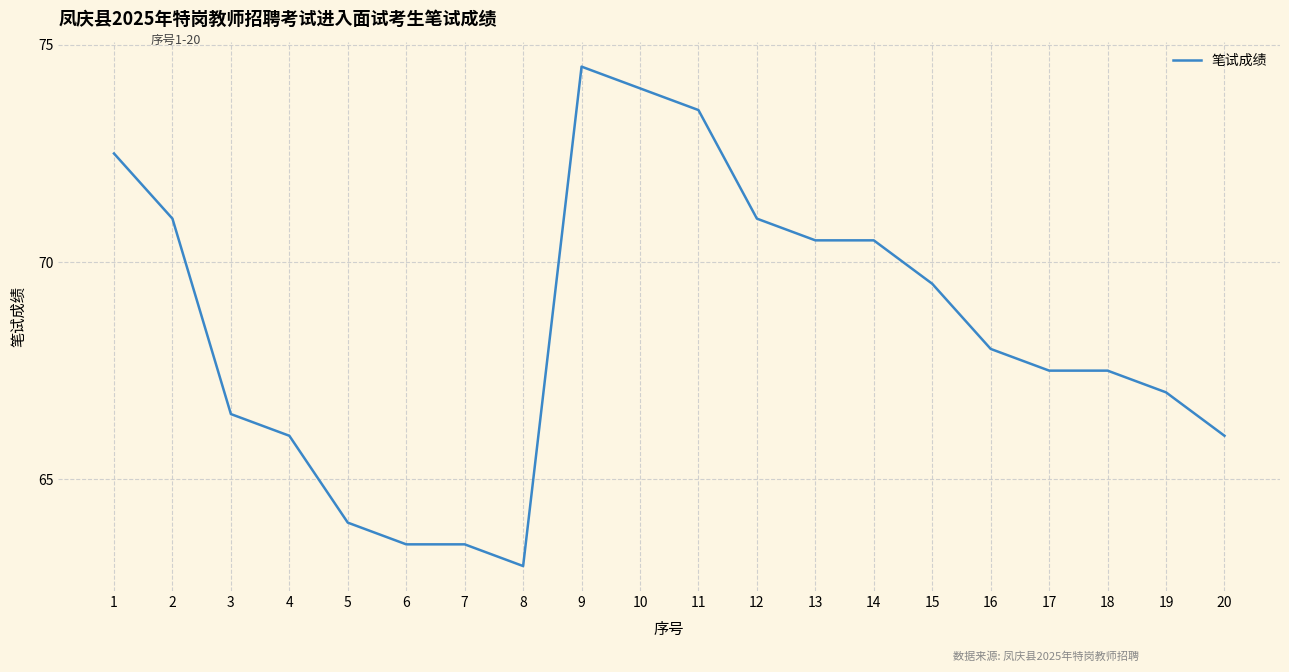

Reading left to right, transcribe all the data shown in this chart.

72.5	71.0	66.5	66.0	64.0	63.5	63.5	63.0	74.5	74.0	73.5	71.0	70.5	70.5	69.5	68.0	67.5	67.5	67.0	66.0